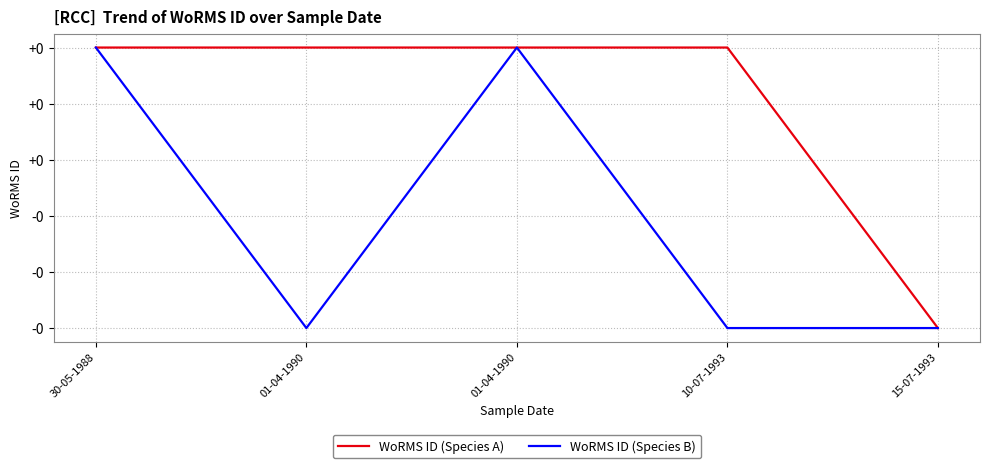

Which series has the largest total across all categories?

WoRMS ID (Species A)